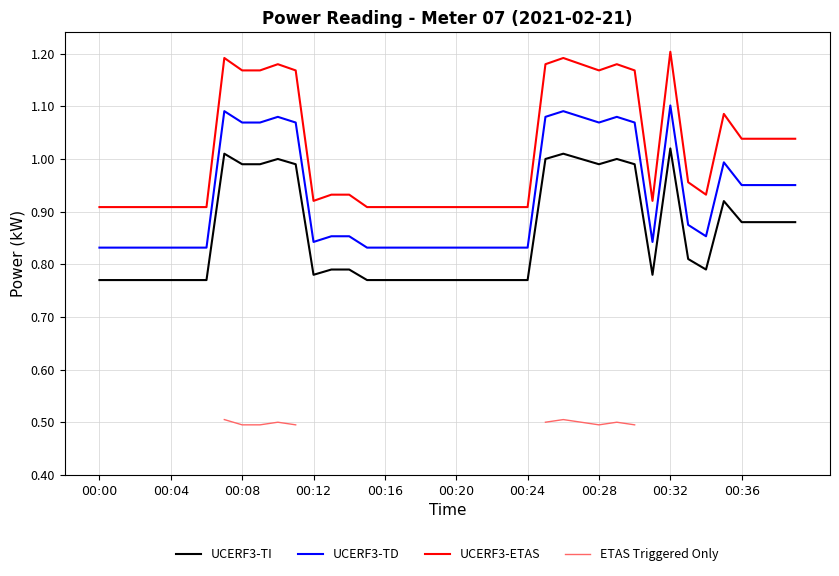

True or false: UCERF3-TI and UCERF3-TD intersect in this chart.

False